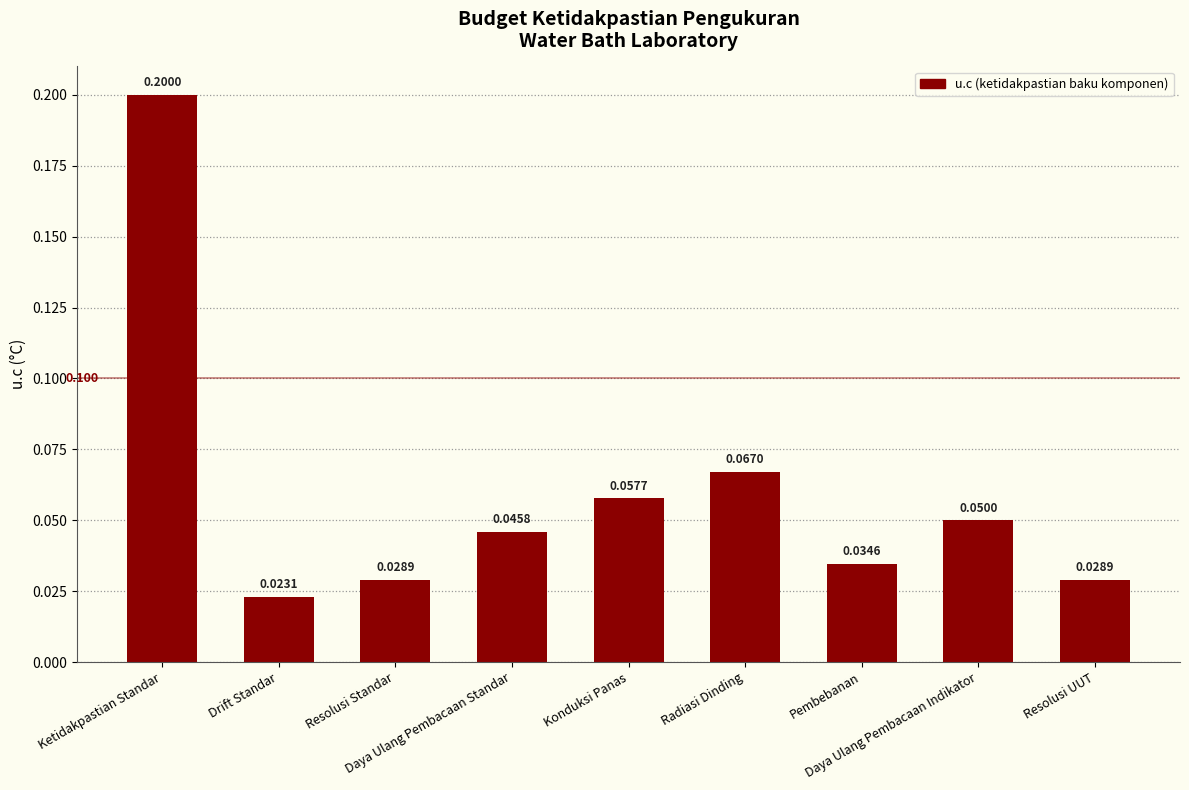

Which category has the highest value across all series?

Ketidakpastian Standar